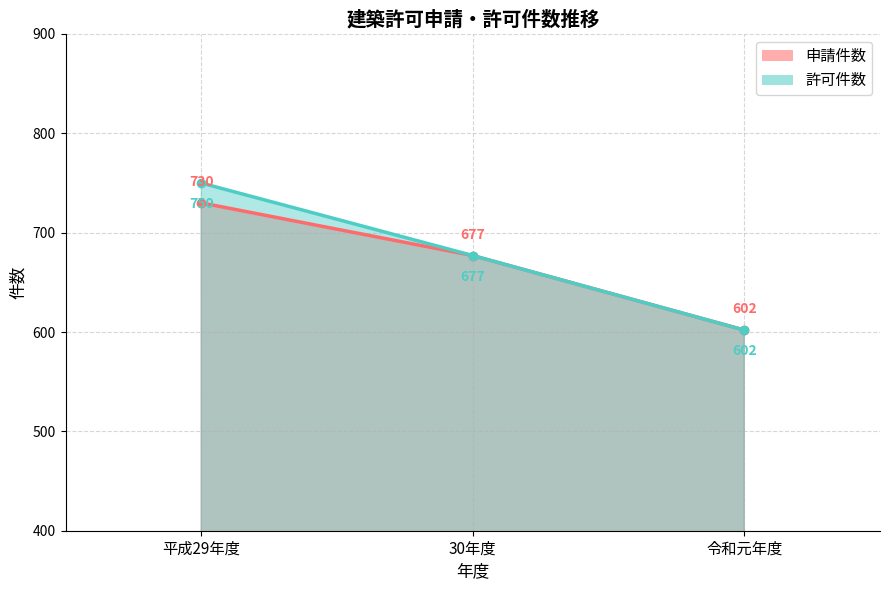

Is it true that 申請件数 equals 424 at 30年度?

False